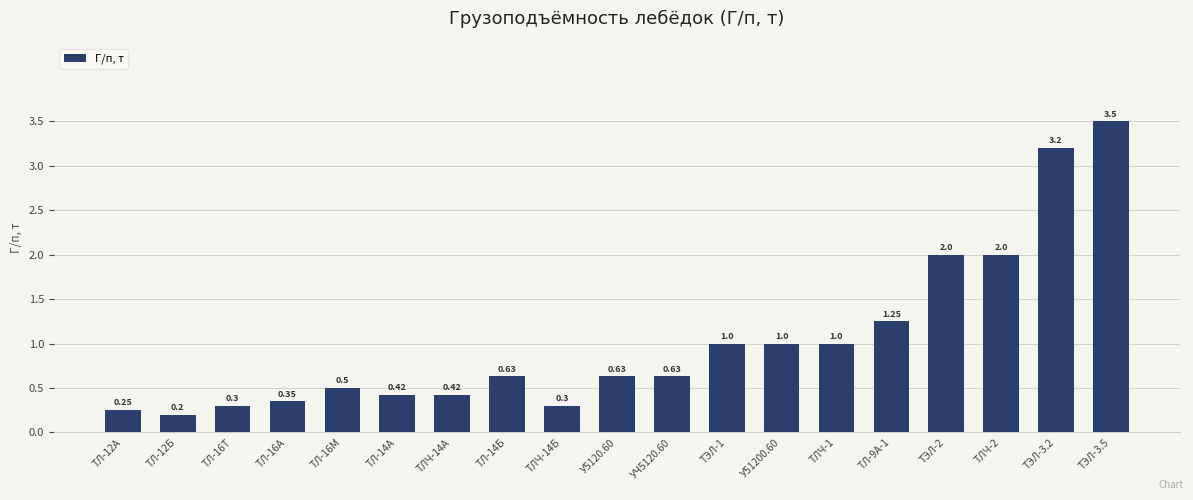

How many bars are there in total?

19